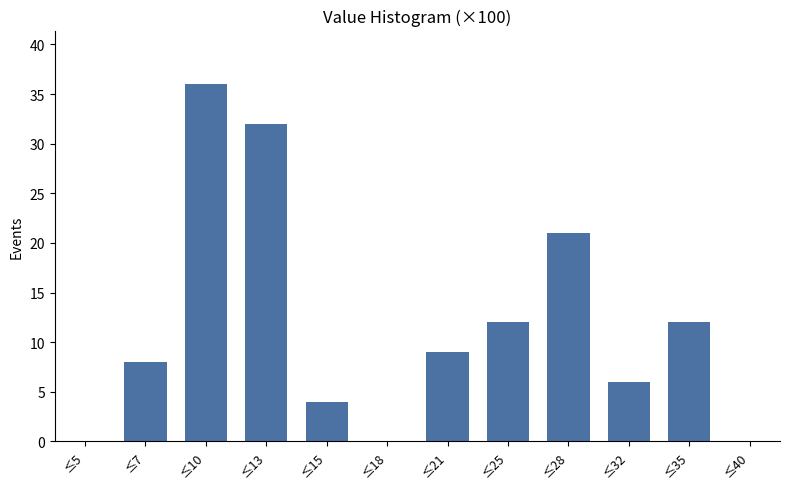

Reading left to right, transcribe all the data shown in this chart.

≤5=0	≤7=8	≤10=36	≤13=32	≤15=4	≤18=0	≤21=9	≤25=12	≤28=21	≤32=6	≤35=12	≤40=0